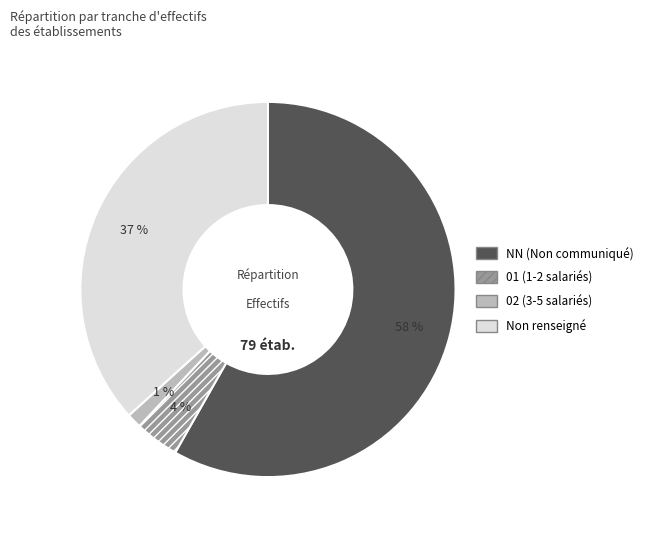

To the nearest percent, what is the difference between the largest and smallest slice percentages?

57%